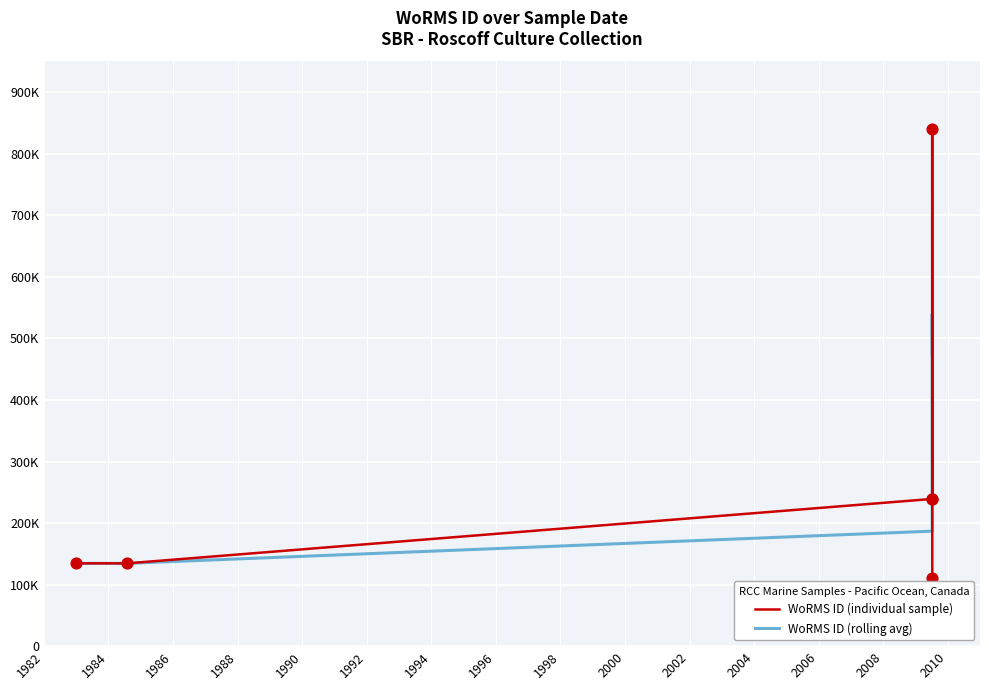

What are all the series names shown in the legend?

WoRMS ID (individual sample), WoRMS ID (rolling avg)